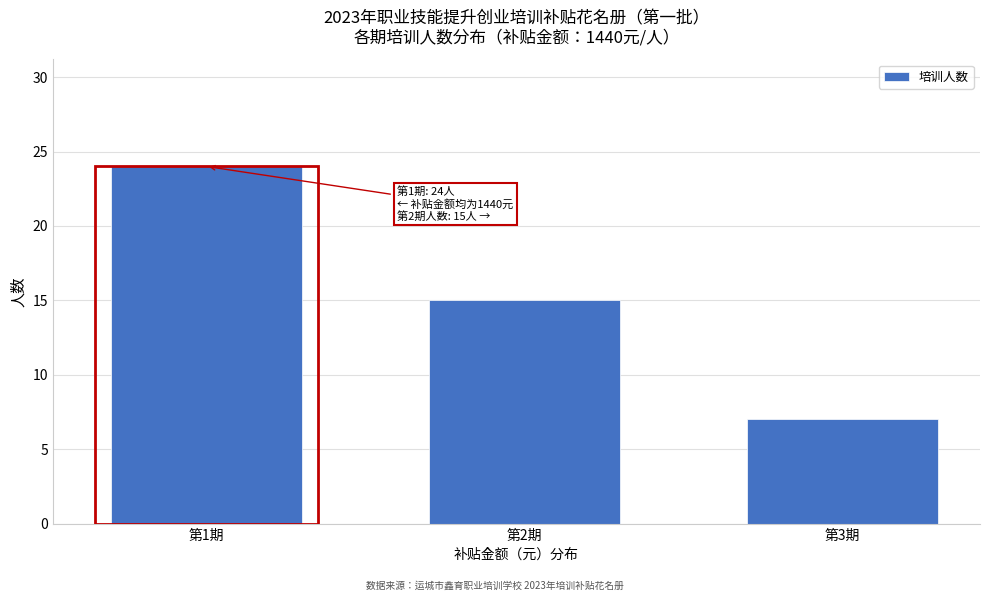

Reading left to right, what are all the values shown in this chart?

第1期=24	第2期=15	第3期=7